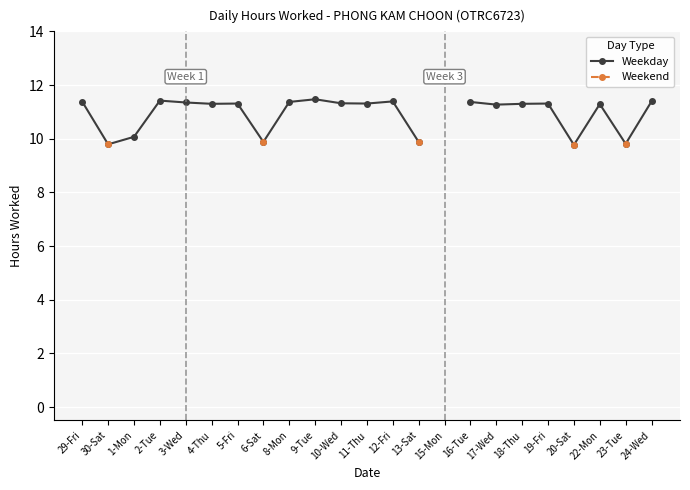

Count the number of categories in the chart.

23